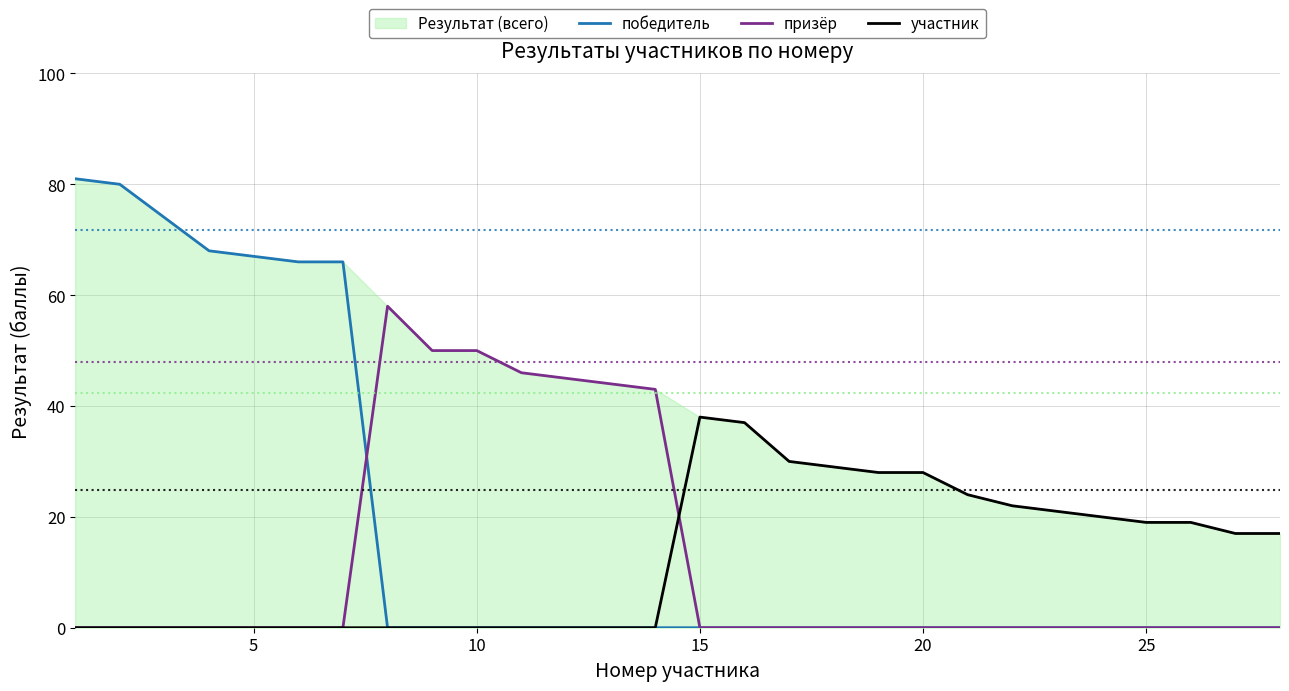

How many values in призёр are above zero?

7